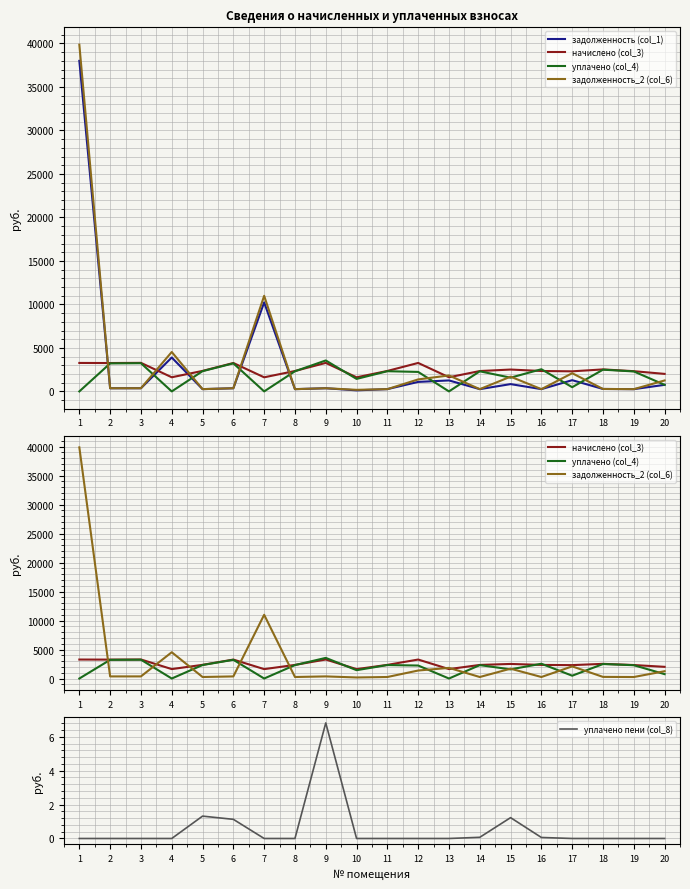

Where is the first local maximum for начислено (col_3)?

3